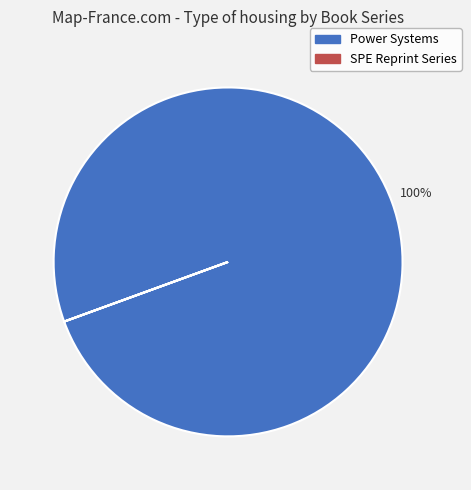

Which slice is the largest?

Power Systems